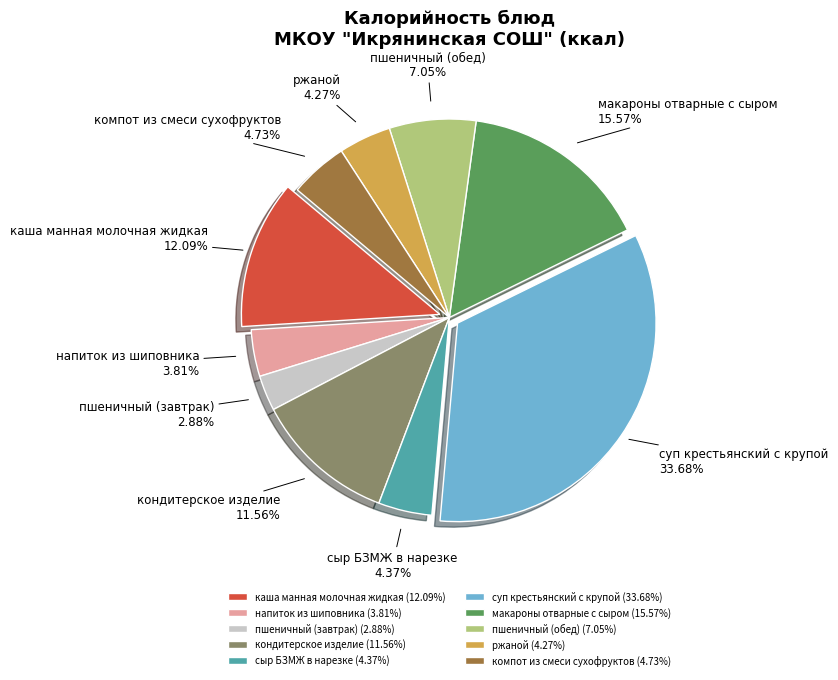

Does any single category account for the majority?

No